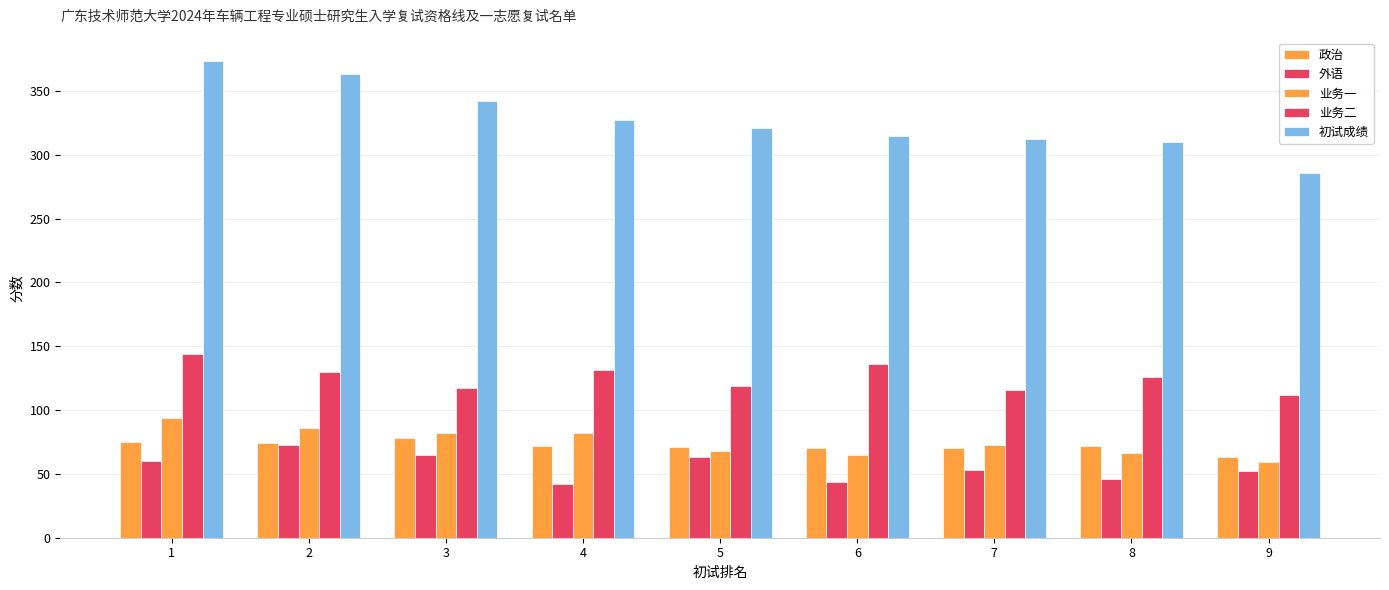

What is the smallest value displayed?

42